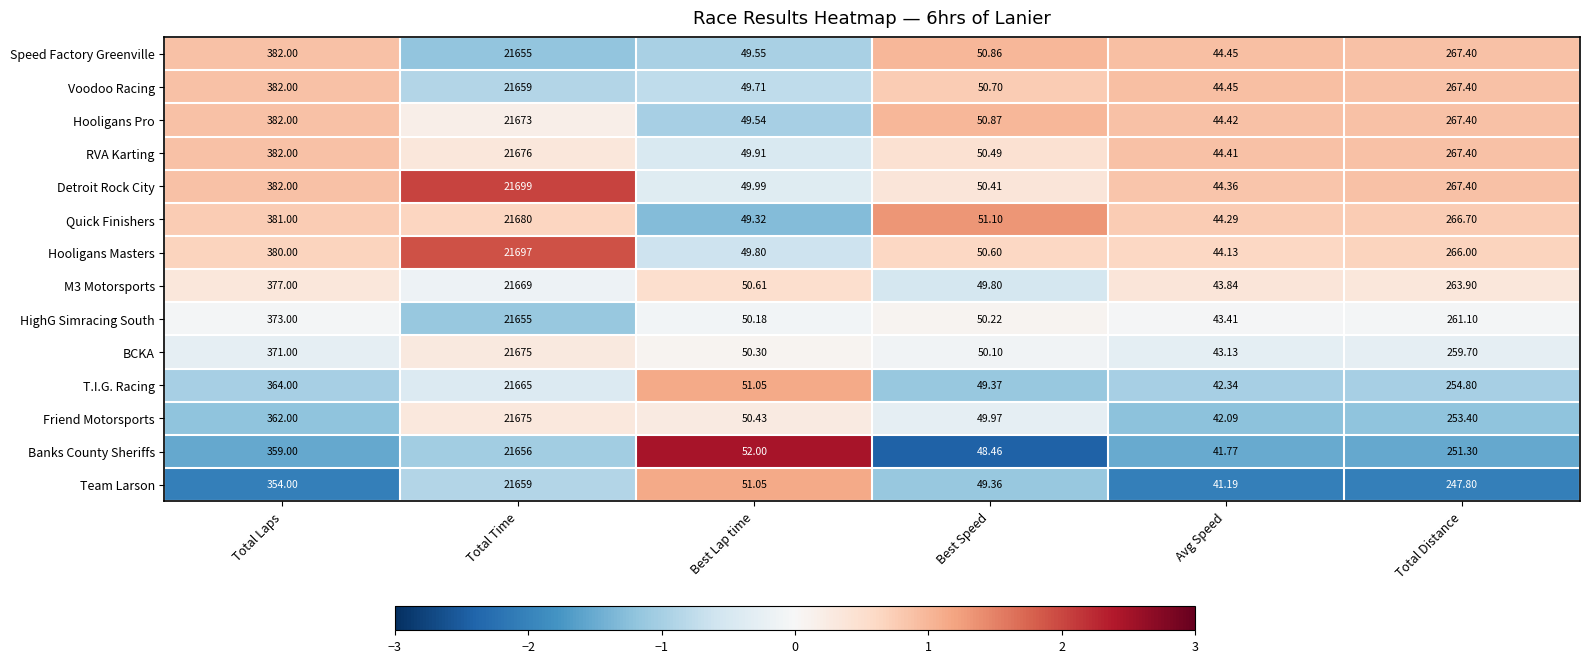

Count the number of categories in the chart.

6